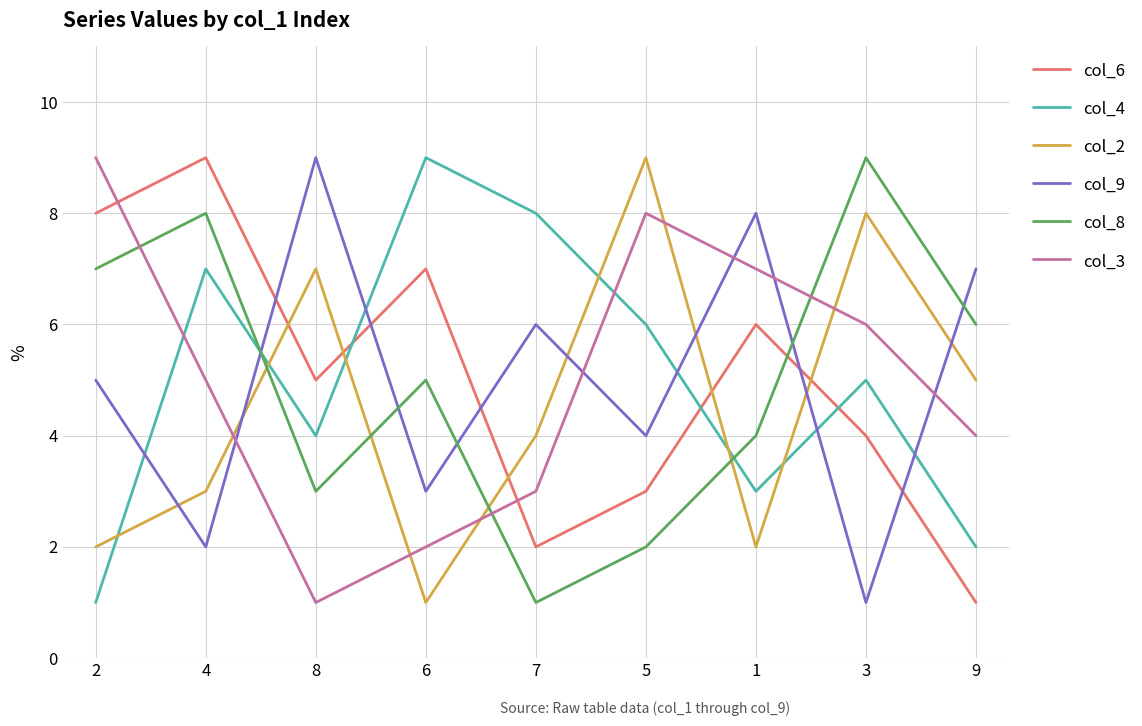

What is the greatest value displayed?

9